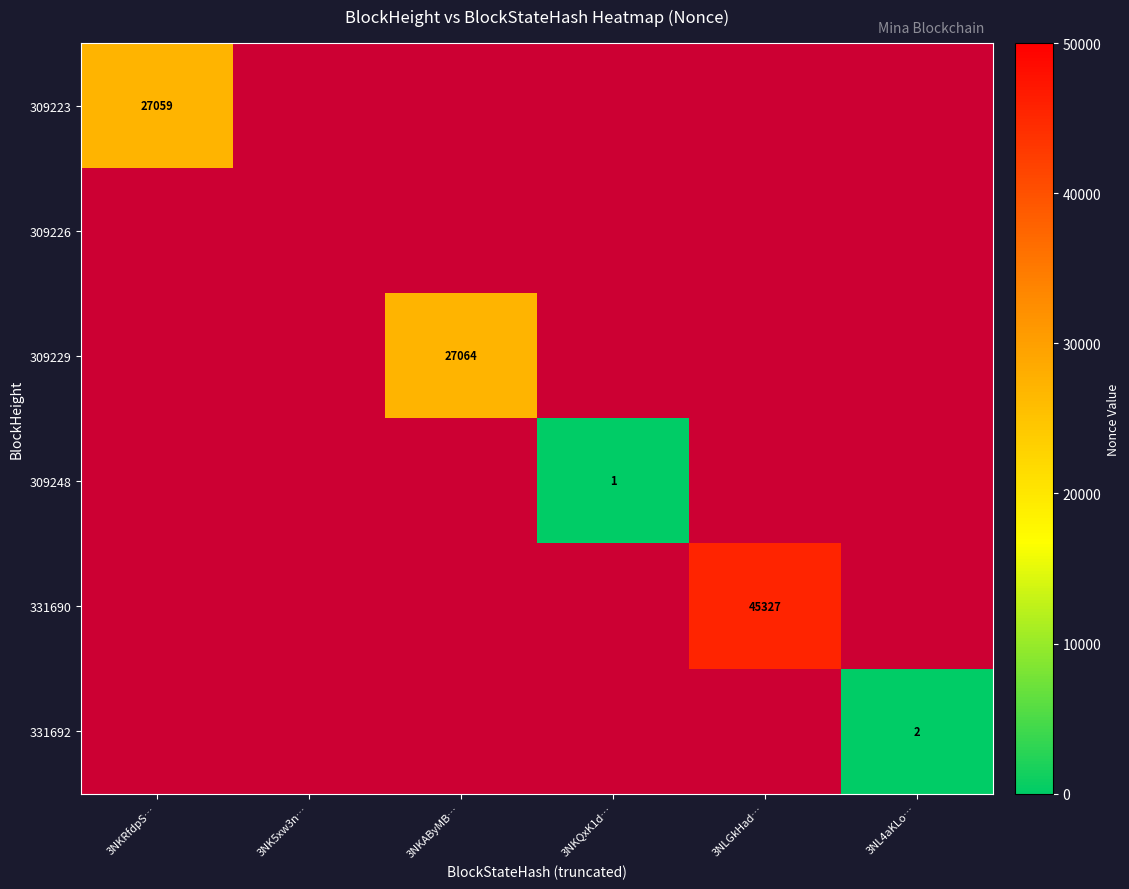

True or false: 309229 has a value of 27064 at 3NKAByMB….

True